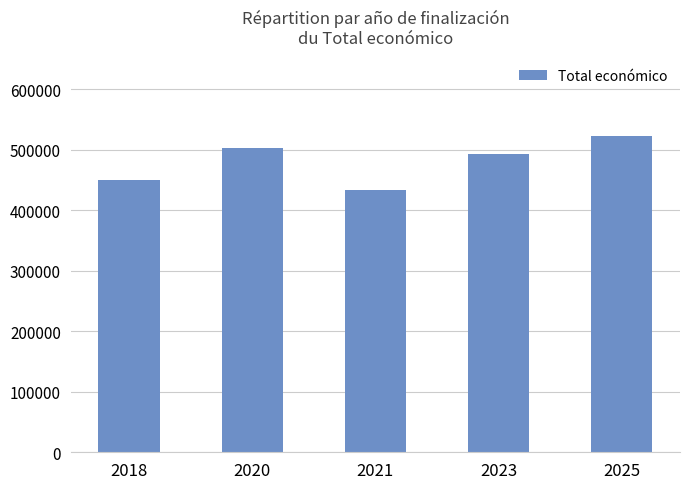

At which category does the chart reach its minimum across all series?

2021